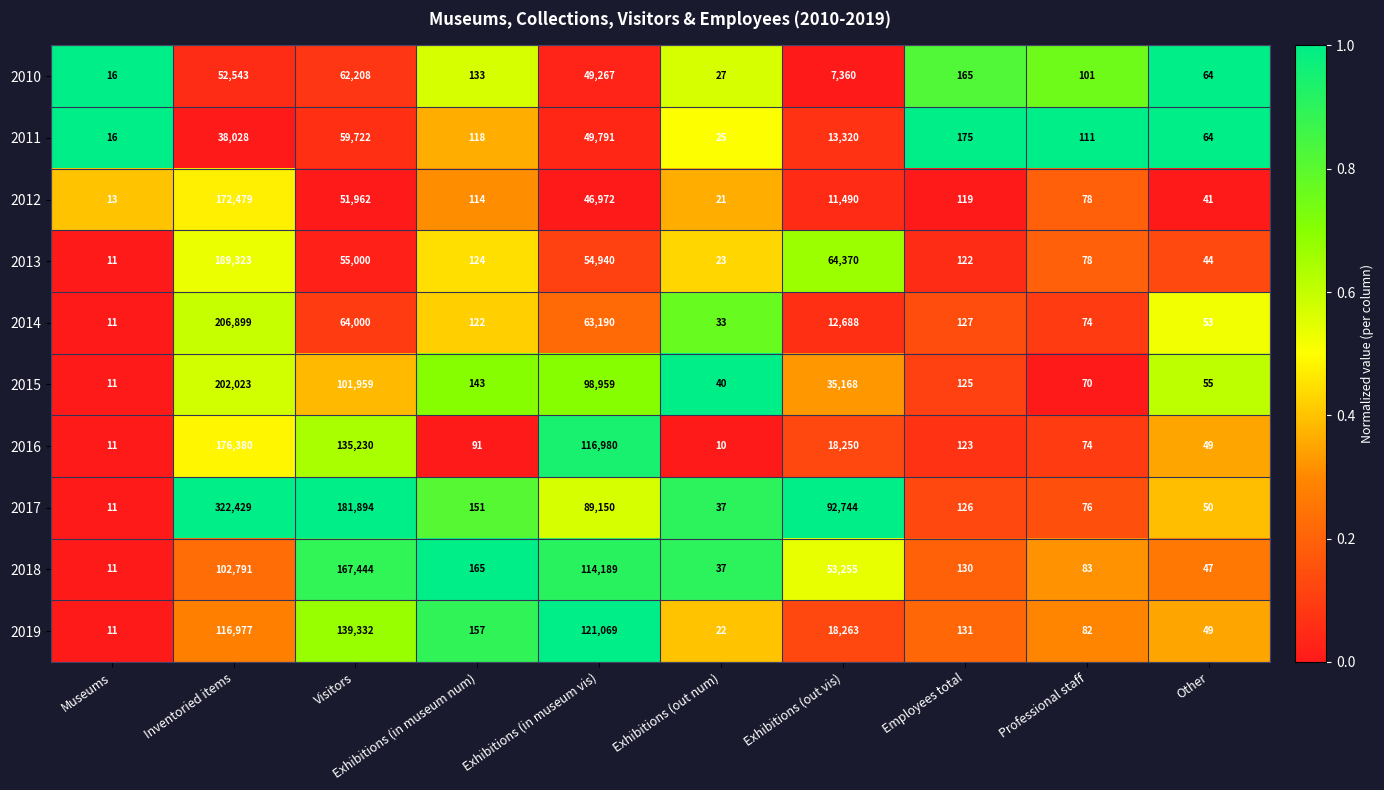

What is the spread (max minus min) of values at Employees total?

56